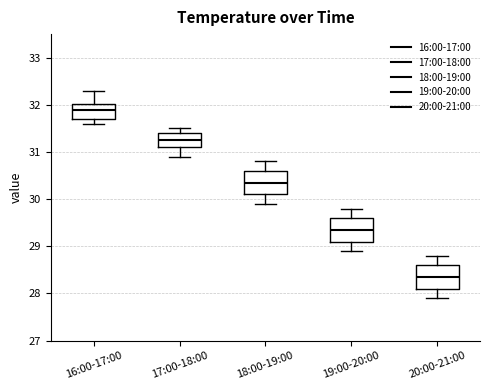

Which box's median line is the lowest?

20:00-21:00